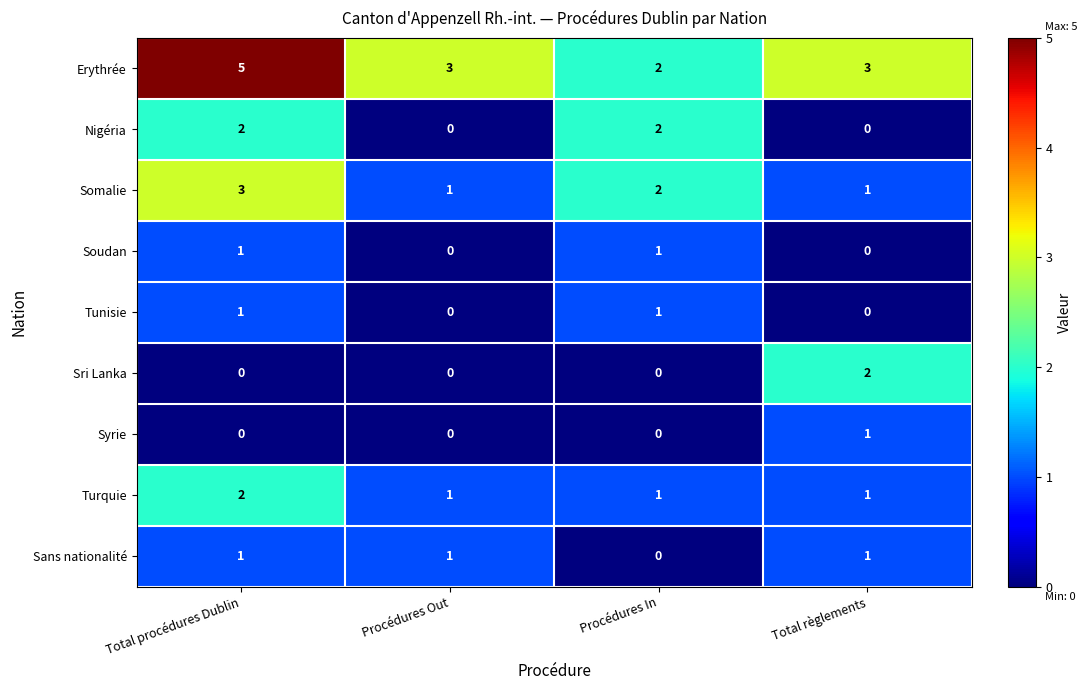

Which series has the largest total across all categories?

Erythrée